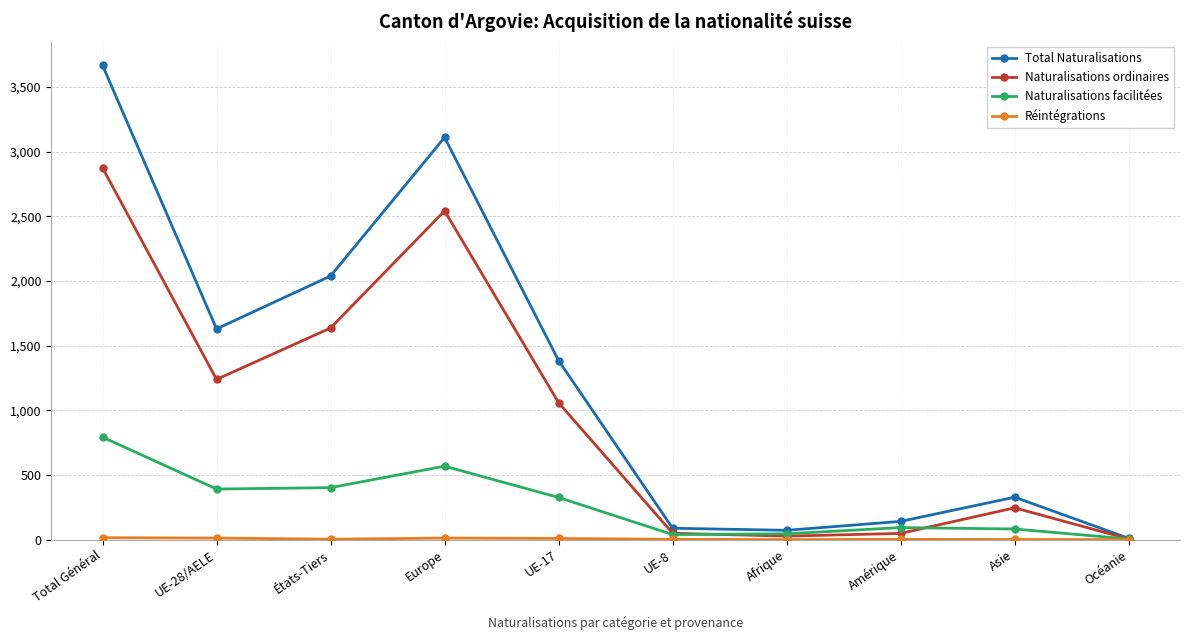

What is the label of the 10th point from the left?

Océanie